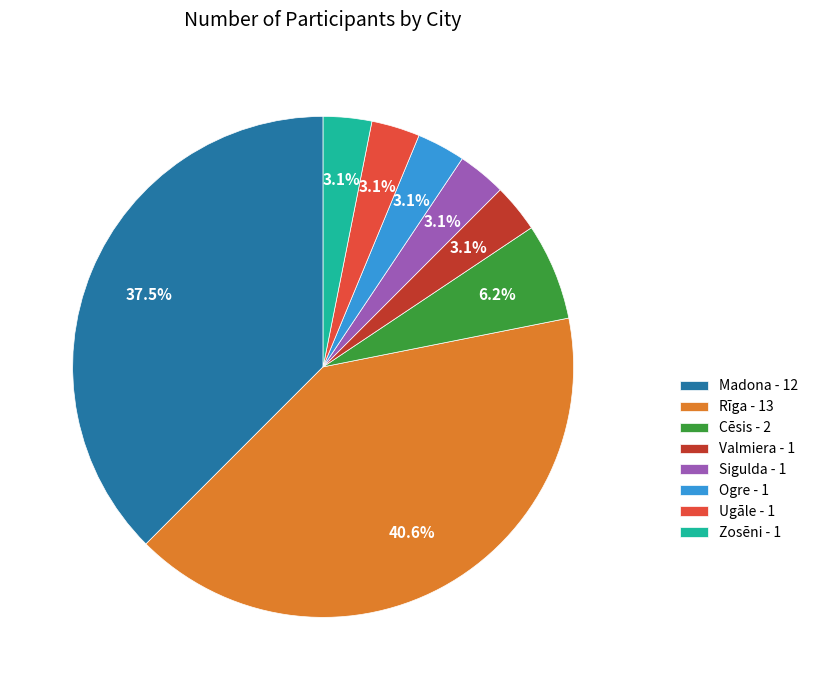

What percentage is NOT represented by Sigulda - 1?

96.9%